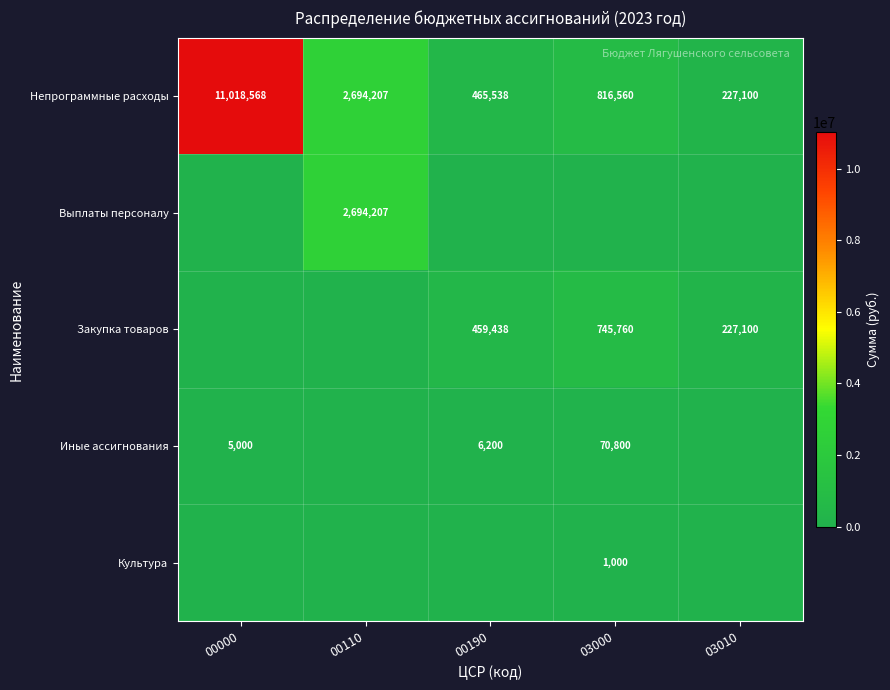

At how many categories does at least one series exceed 8825955?

1